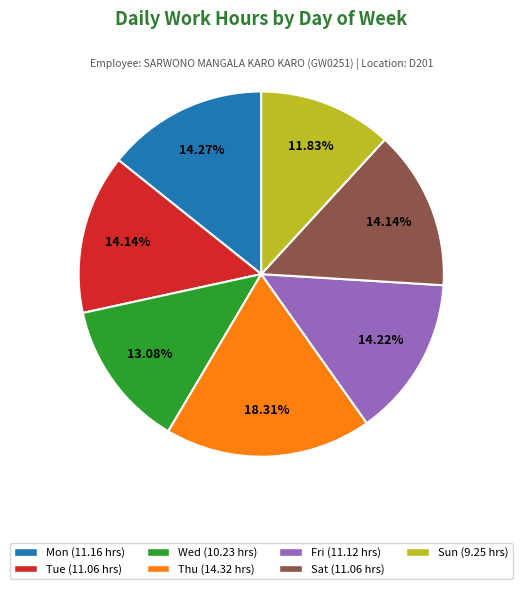

Which slice is the smallest?

Sun